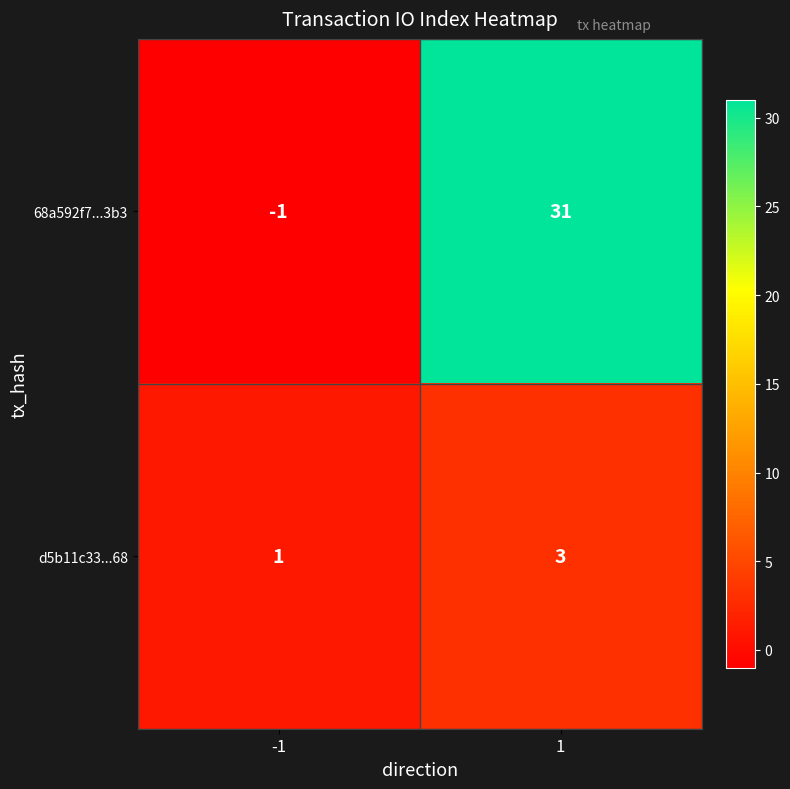

What is the sum of all 68a592f7...3b3 values?

30